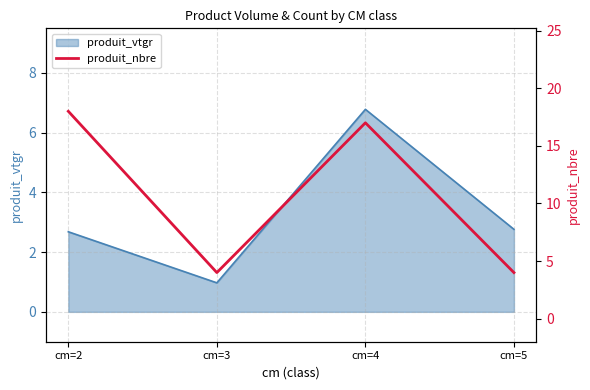

The produit_vtgr series shows 1.7 at cm=2. True or false?

False